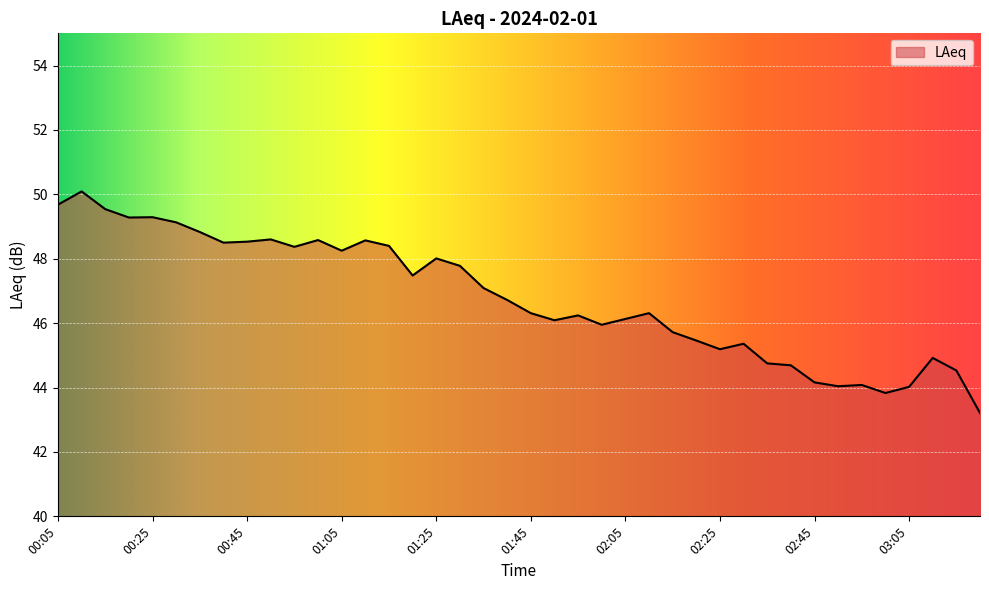

What is the difference between the maximum and minimum values?

6.9